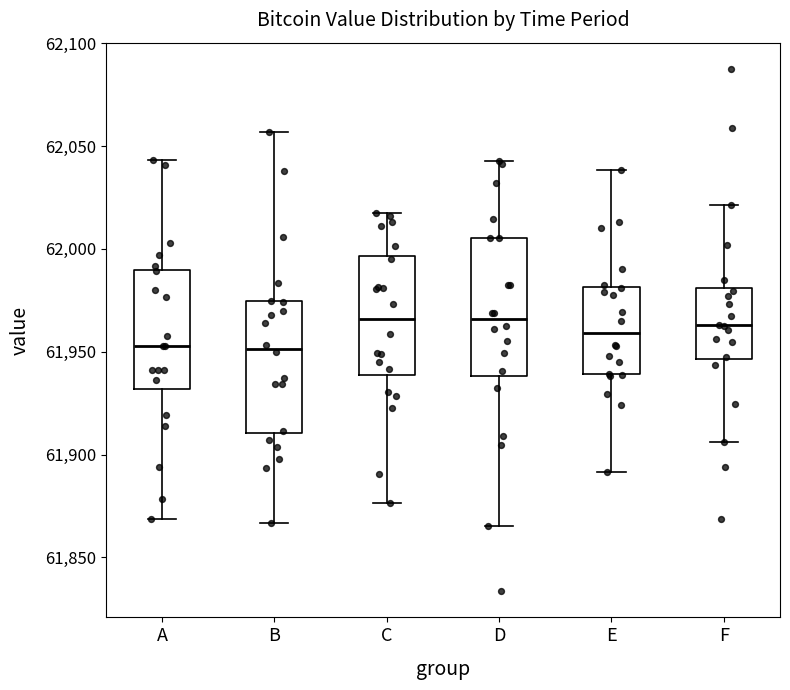

Where does the lower whisker of the box for E end on the y-axis? The values are not printed on the chart, so give them approximately, as read against the axis.

61890